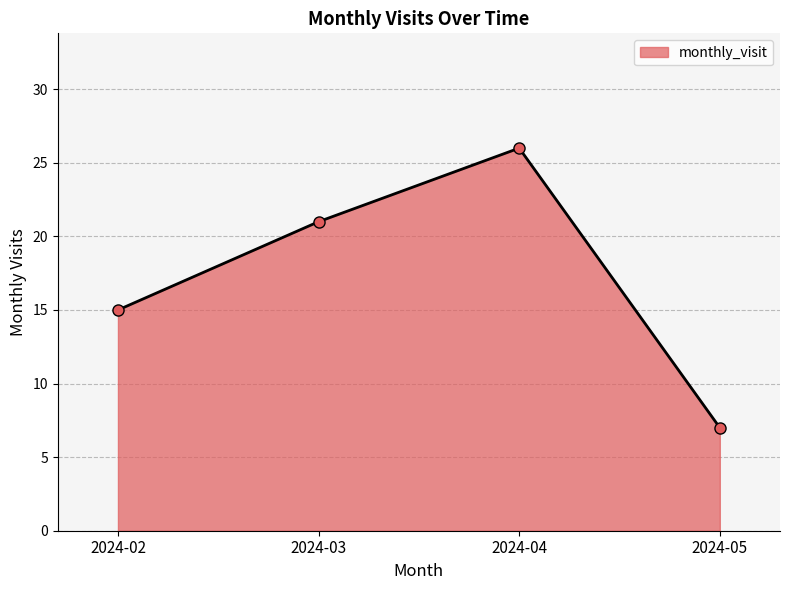

What is the value of the 2nd point from the left?

21